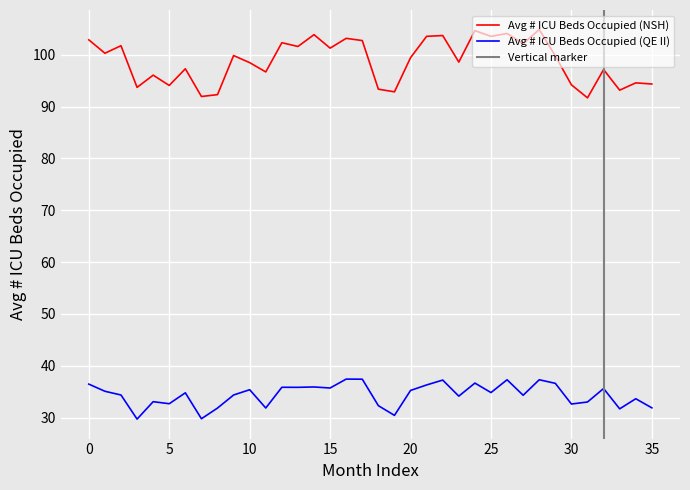

Which series has the widest spread of values?

Avg # ICU Beds Occupied (NSH)